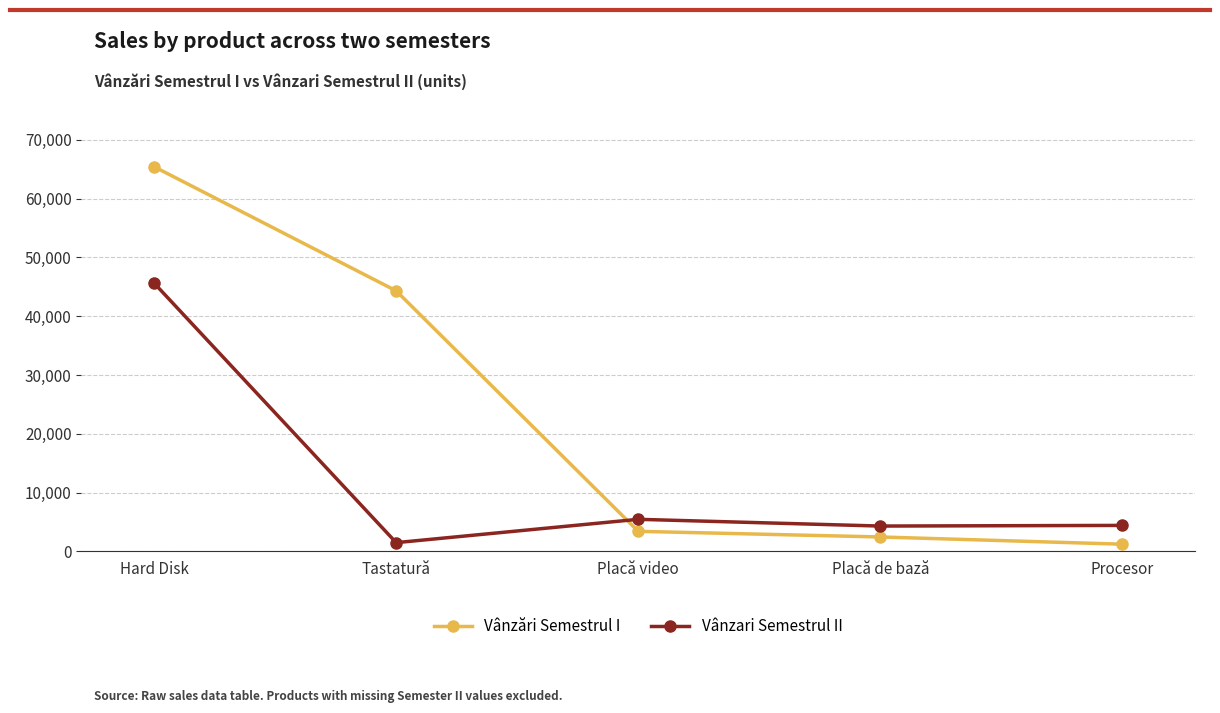

What value does the Vânzari Semestrul II series have at Tastatură, to the nearest 50?

1500